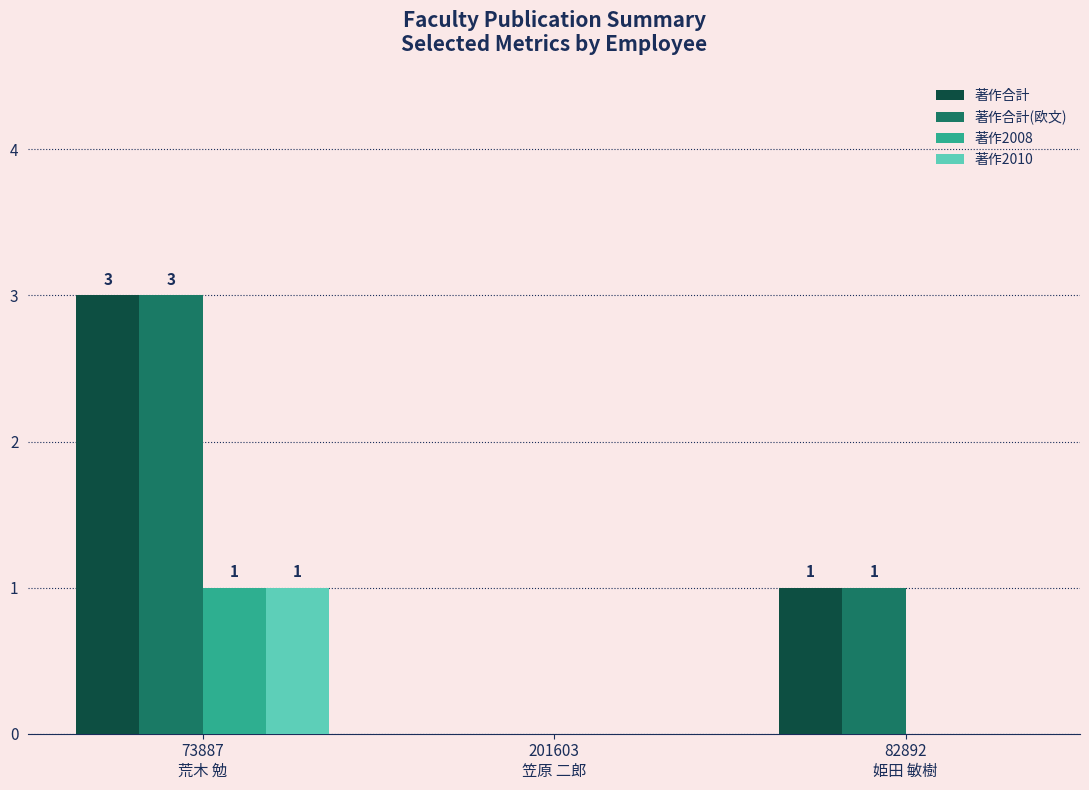

What is the greatest value displayed?

3